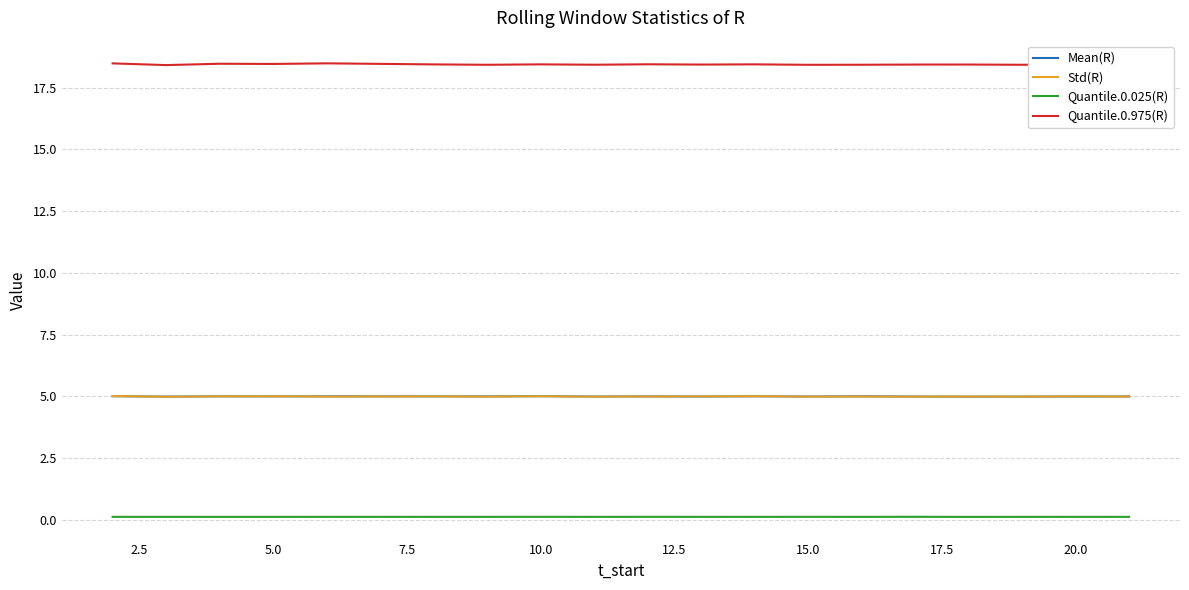

Which series has the widest spread of values?

Quantile.0.975(R)